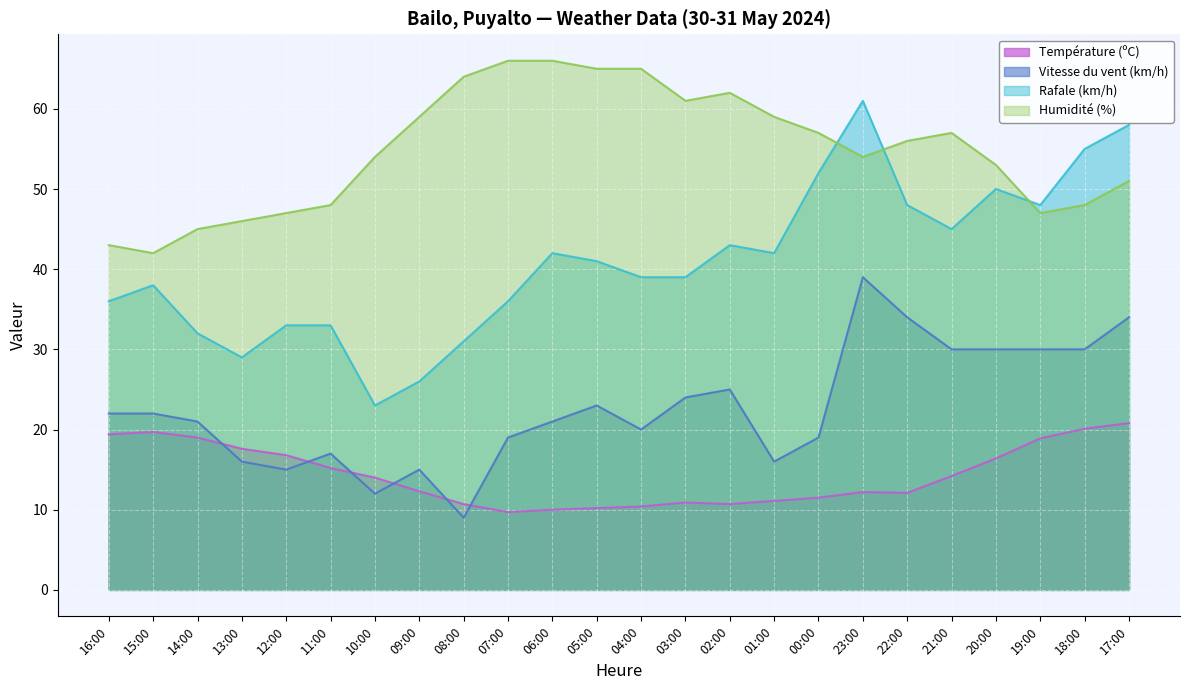

True or false: Température (ºC) has a value of 6.6 at 13:00.

False